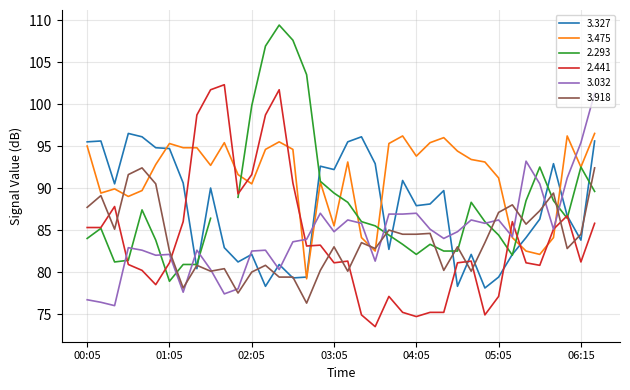

How many times do 3.032 and 3.918 cross each other?

9